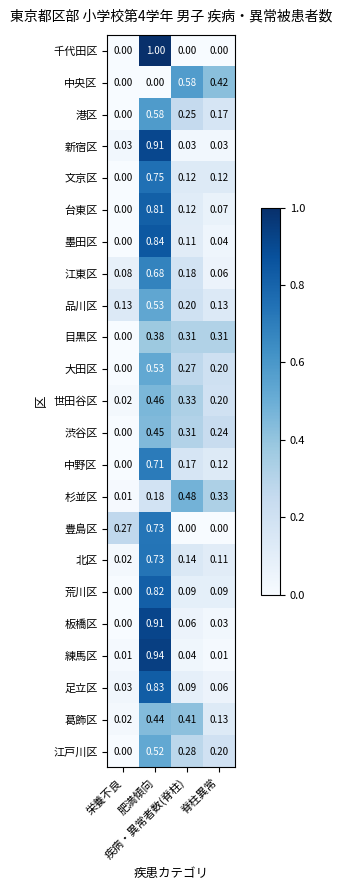

Which series has the largest range (max minus min)?

千代田区